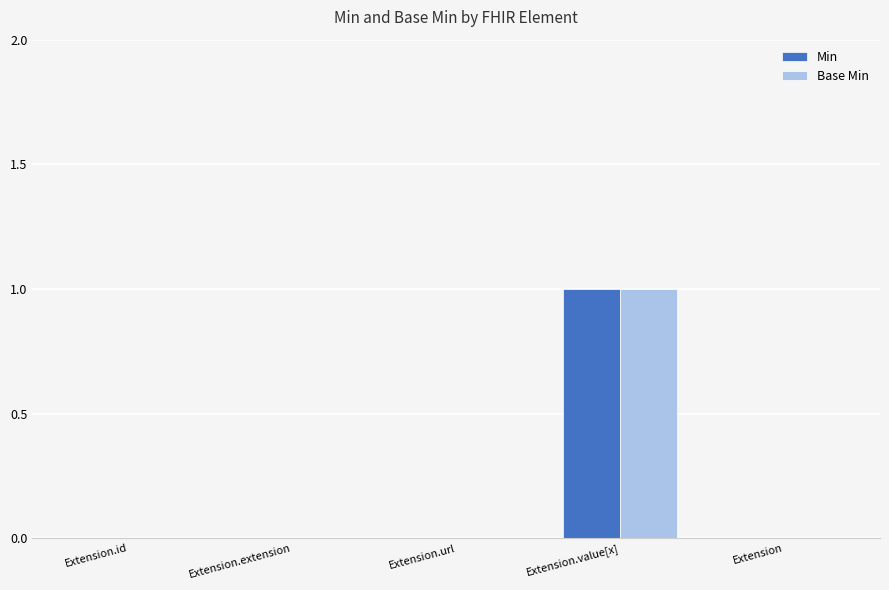

Are the bars grouped side by side (vs. stacked)?

Yes